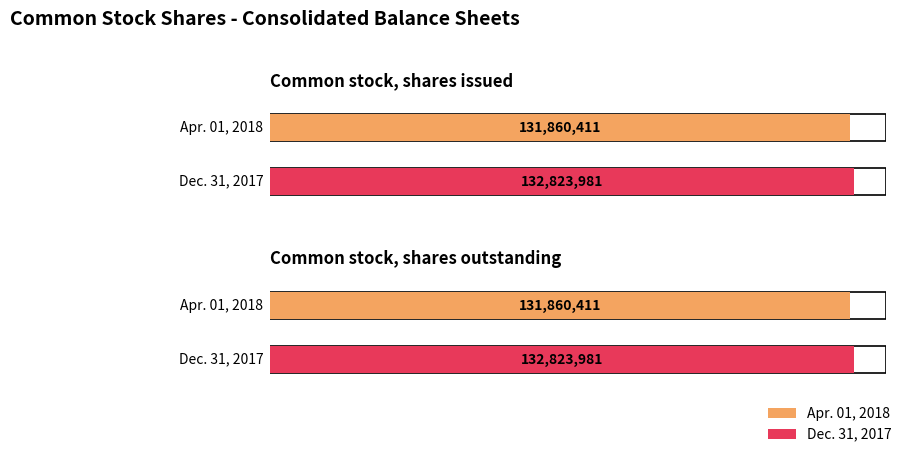

Which category has the highest value across all series?

Common stock, shares issued